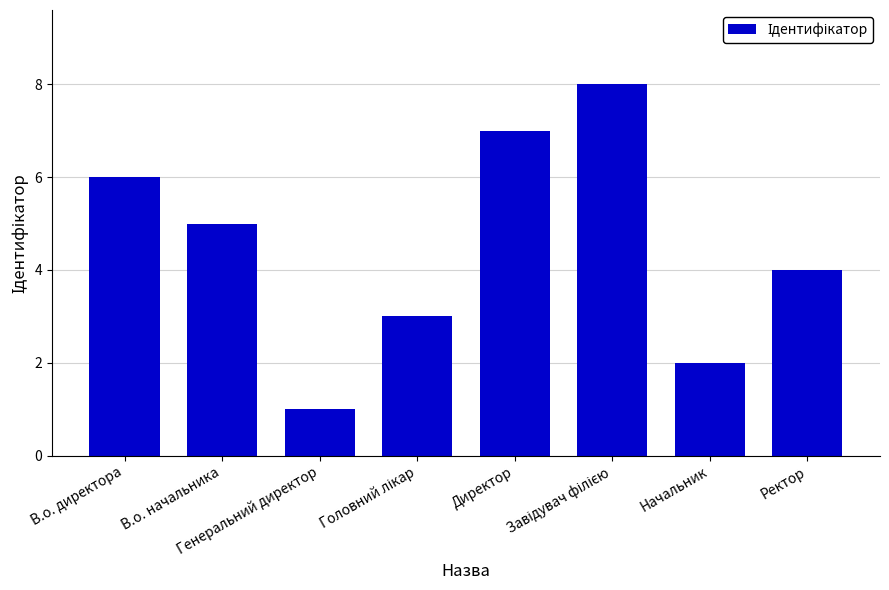

Does the chart contain any negative values?

No